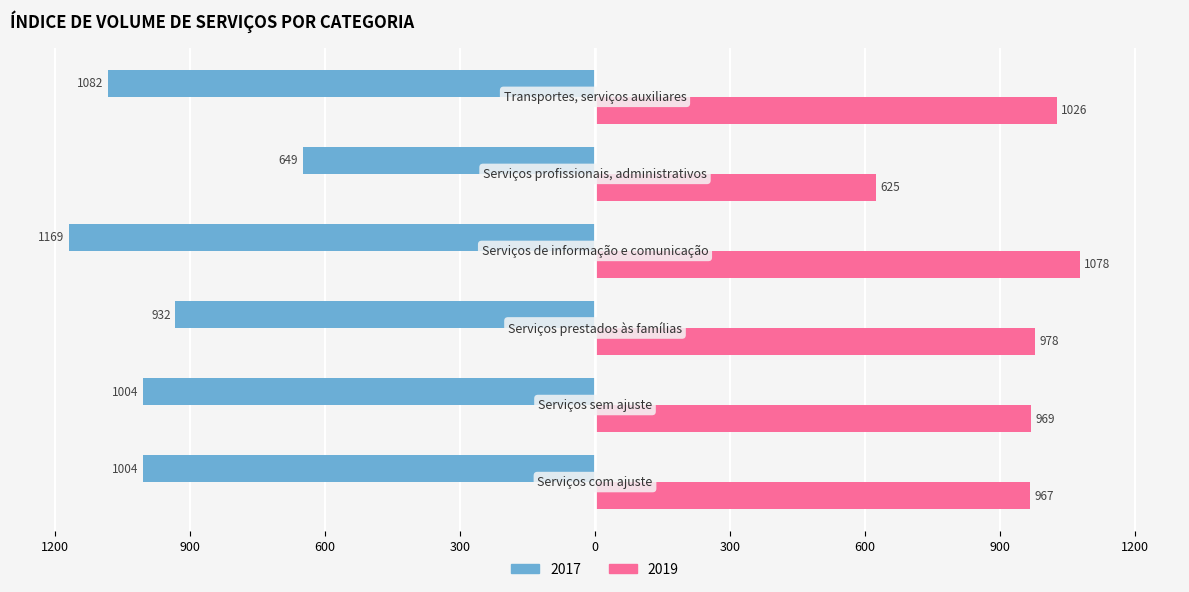

What are all the series names shown in the legend?

2017, 2019